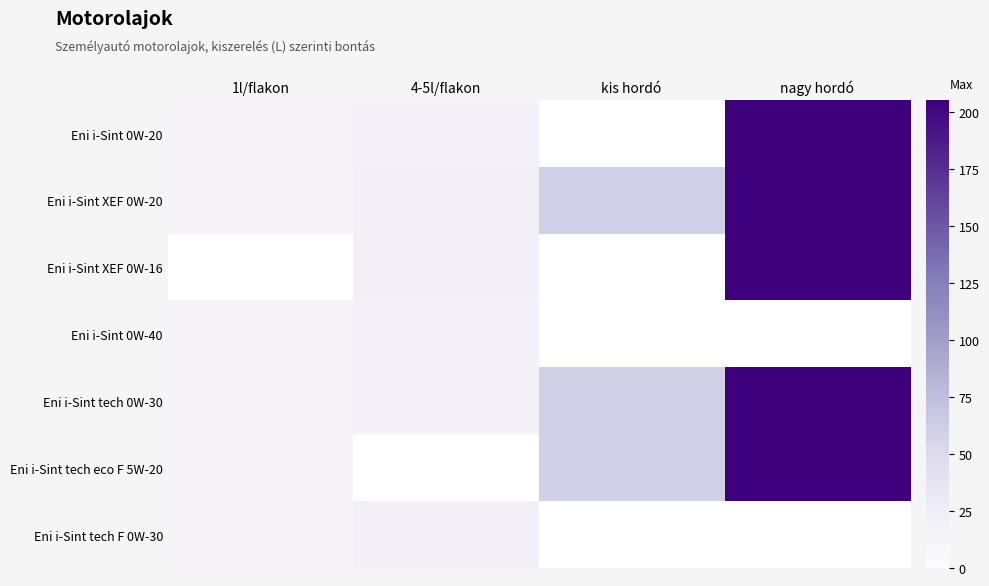

Is it true that Eni i-Sint tech 0W-30 equals 18.0 at 1l/flakon?

False